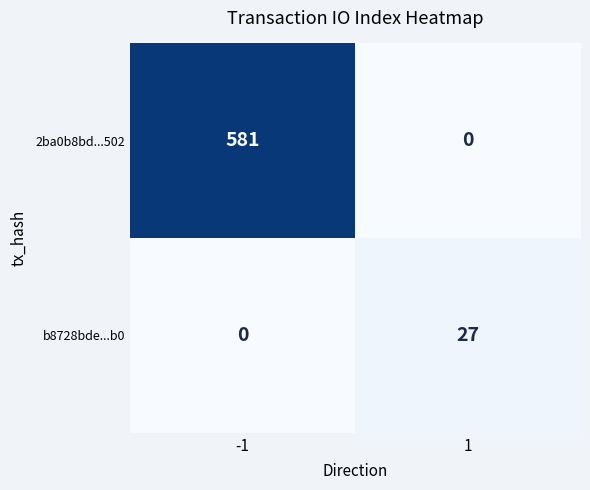

How many data points in b8728bde...b0 are less than 27?

1